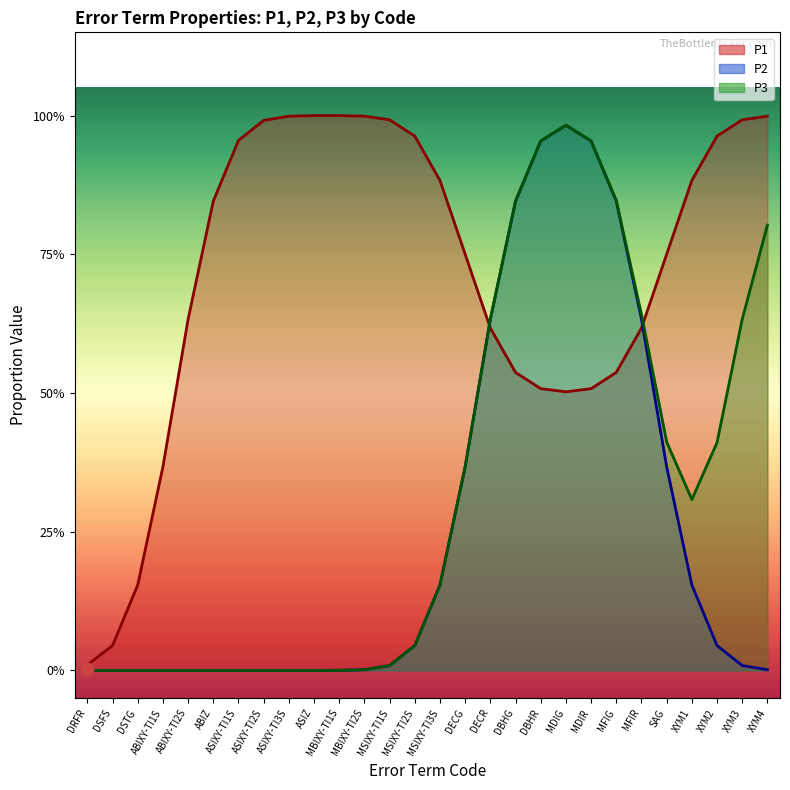

At how many categories does at least one series exceed 0?

28